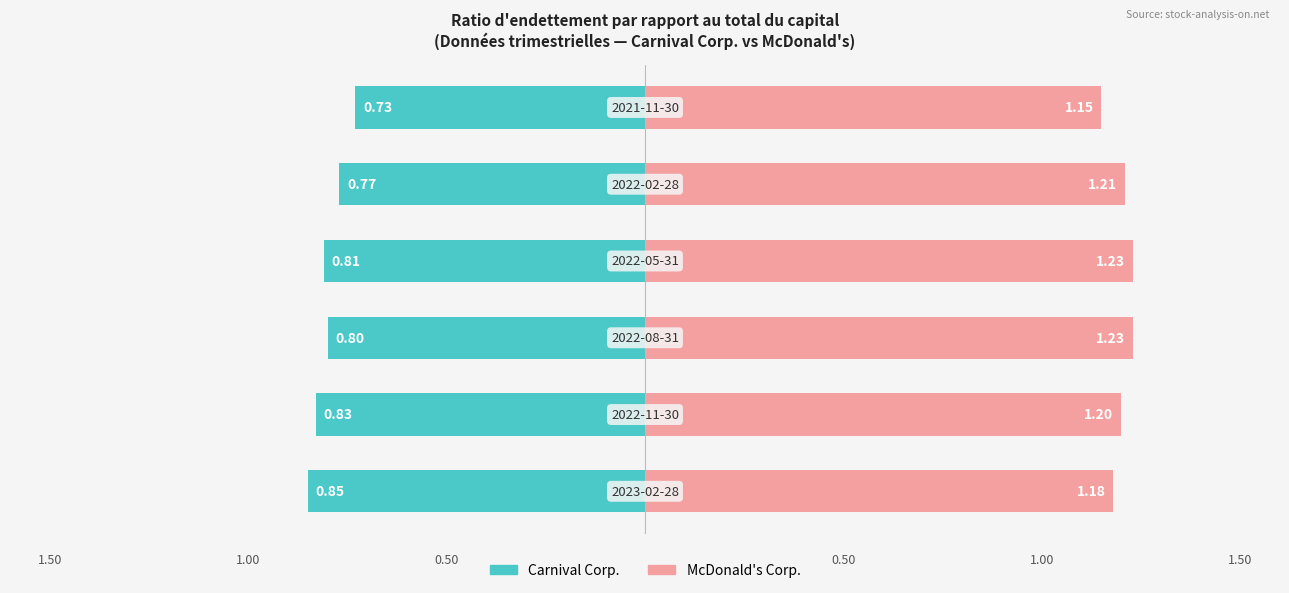

Does the chart contain stacked bars?

No